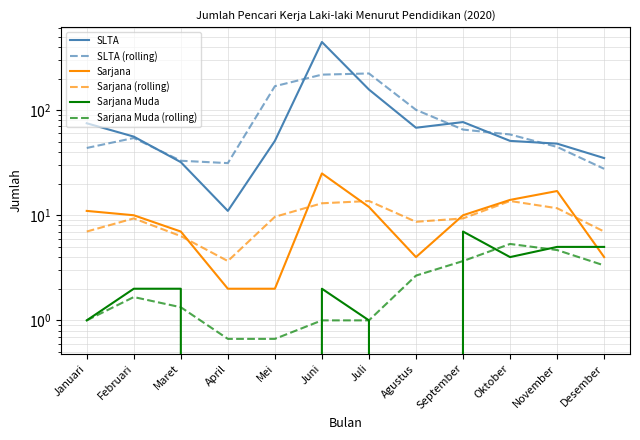

Reading left to right, transcribe all the data shown in this chart.

SLTA: 75.0	56.0	32.0	11.0	51.0	445.0	157.0	68.0	77.0	51.0	48.0	35.0
SLTA (rolling): 43.7	54.3	33.0	31.3	169.0	217.7	223.3	100.7	65.3	58.7	44.7	27.7
Sarjana: 11.0	10.0	7.0	2.0	2.0	25.0	12.0	4.0	10.0	14.0	17.0	4.0
Sarjana (rolling): 7.0	9.3	6.3	3.7	9.7	13.0	13.7	8.7	9.3	13.7	11.7	7.0
Sarjana Muda: 1.0	2.0	2.0	0.0	0.0	2.0	1.0	0.0	7.0	4.0	5.0	5.0
Sarjana Muda (rolling): 1.0	1.7	1.3	0.7	0.7	1.0	1.0	2.7	3.7	5.3	4.7	3.3